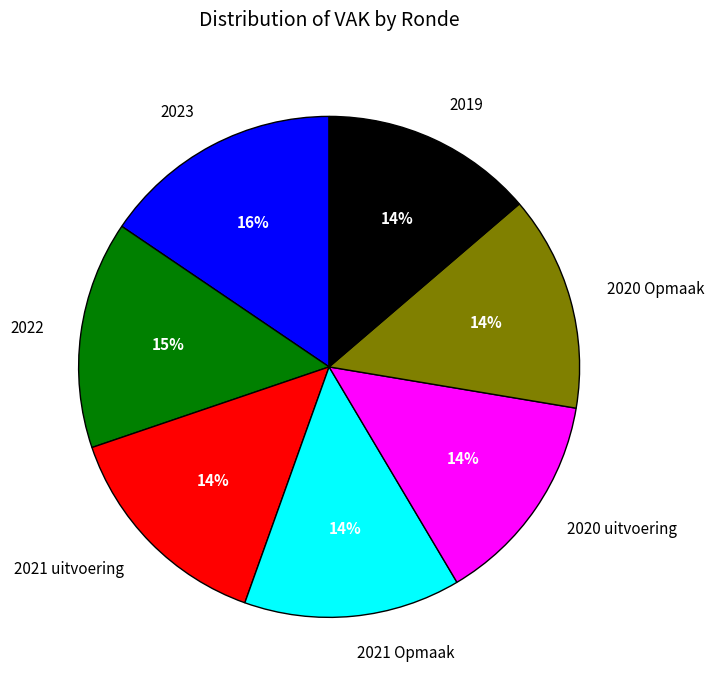

What is the ratio of the value at 2022 to the value at 2021 Opmaak?

1.1